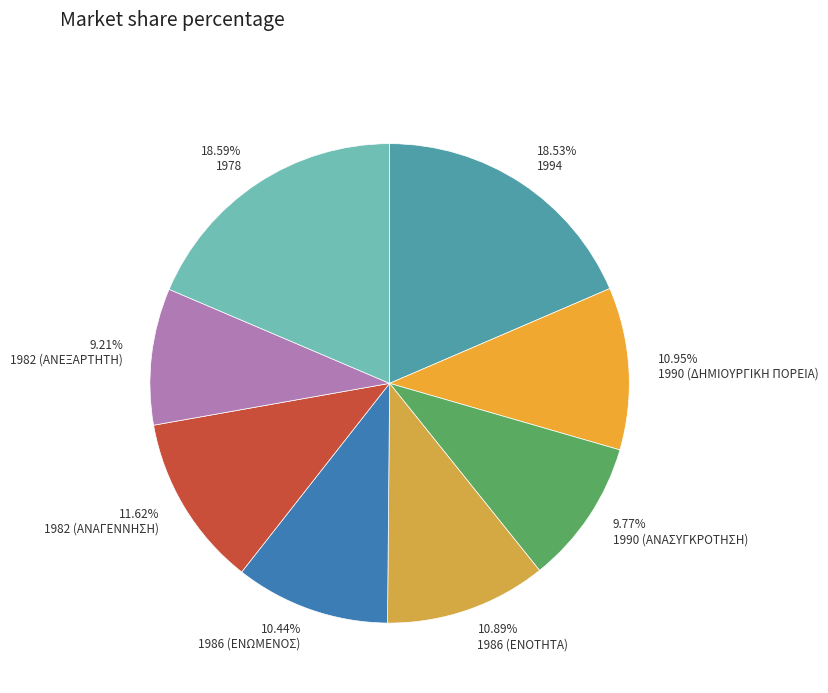

How many segments does this pie chart have?

8